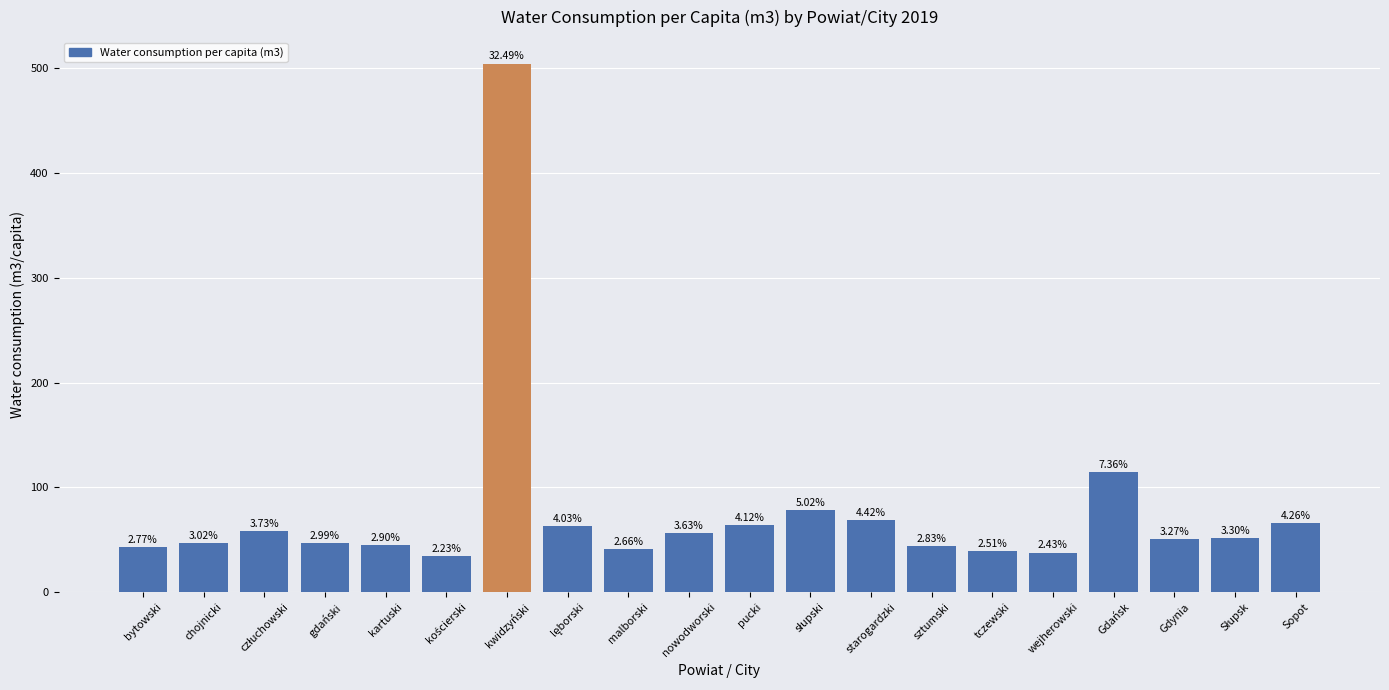

Are the bars horizontal?

No